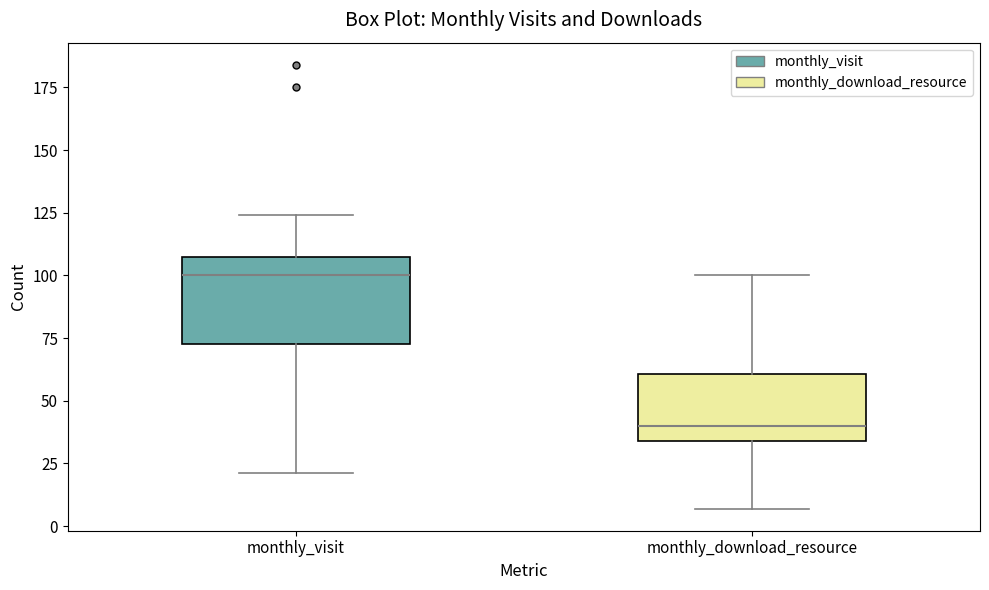

Reading left to right, read every box against the y-axis: the position of its median line, the range the box covers, and the ends of its whiskers. The values are not printed on the chart, so give them approximately, as read against the axis.

monthly_visit: median 100, box 75 to 110, whiskers 20 to 125
monthly_download_resource: median 40, box 35 to 60, whiskers 5 to 100